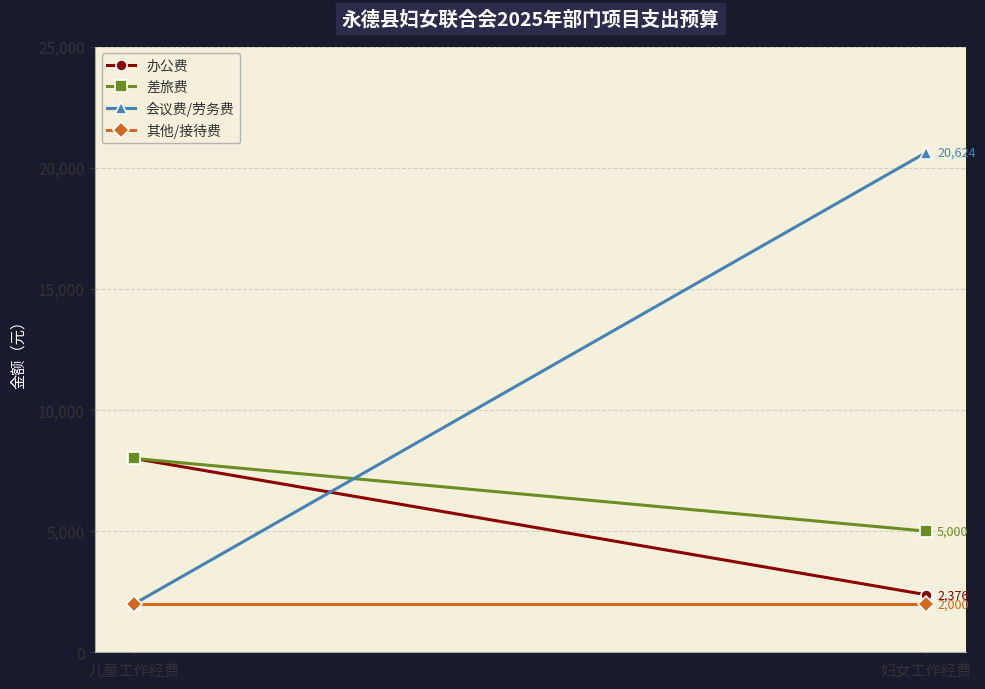

Read the 办公费 value at 妇女工作经费, to the nearest 100.

2400